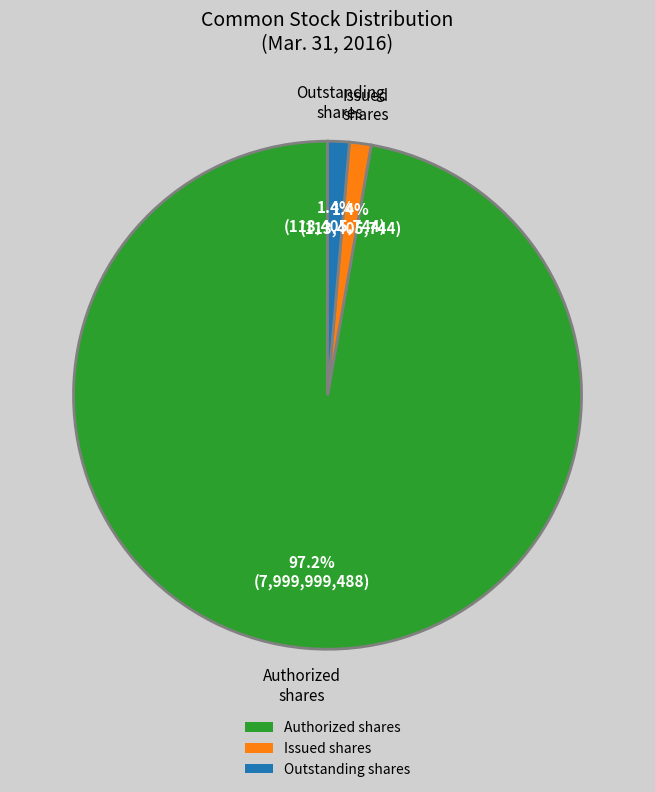

Which slice is the largest?

Authorized shares